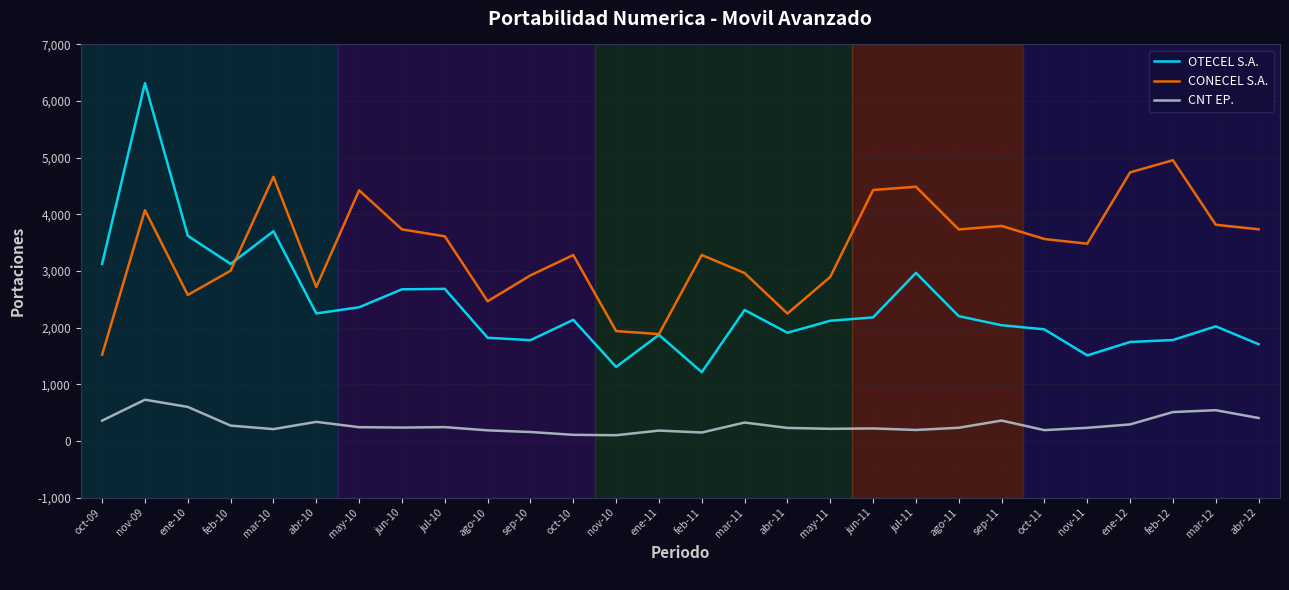

The value of OTECEL S.A. at nov-11 is 1510. True or false?

True